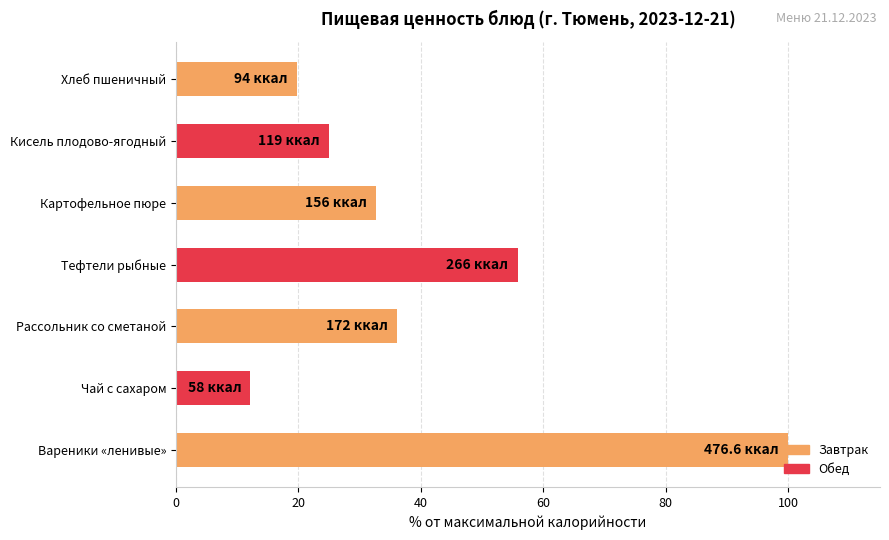

Rank the categories by value from lowest to highest.

Чай с сахаром, Хлеб пшеничный, Кисель плодово-ягодный, Картофельное пюре, Рассольник со сметаной, Тефтели рыбные, Вареники «ленивые»